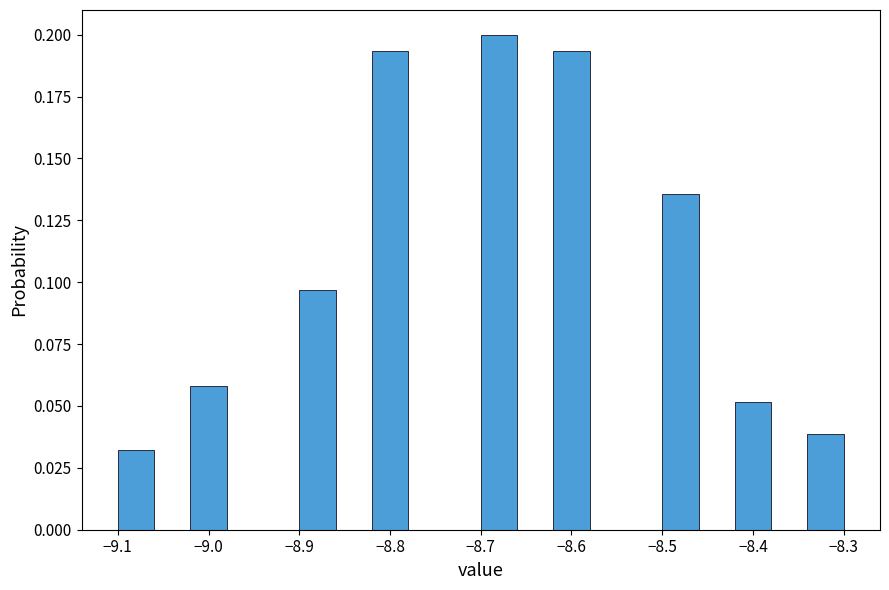

Reading left to right, list every bar in this chart as the range it spans on the x-axis followed by its height. The values are not printed on the chart, so give them approximately, as read against the axis.

-9.10 to -9.06: 0.030
-9.06 to -9.02: 0
-9.02 to -8.98: 0.060
-8.98 to -8.94: 0
-8.94 to -8.90: 0
-8.90 to -8.86: 0.095
-8.86 to -8.82: 0
-8.82 to -8.78: 0.195
-8.78 to -8.74: 0
-8.74 to -8.70: 0
-8.70 to -8.66: 0.200
-8.66 to -8.62: 0
-8.62 to -8.58: 0.195
-8.58 to -8.54: 0
-8.54 to -8.50: 0
-8.50 to -8.46: 0.135
-8.46 to -8.42: 0
-8.42 to -8.38: 0.050
-8.38 to -8.34: 0
-8.34 to -8.30: 0.040